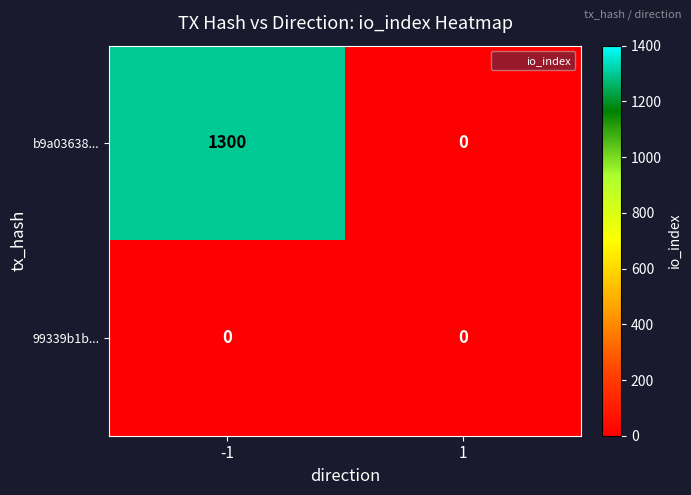

List the series in order of their peak value, highest first.

b9a03638..., 99339b1b...